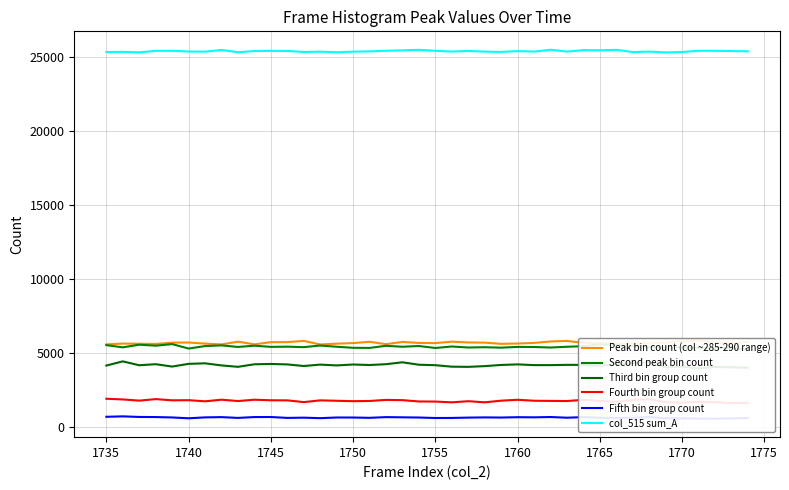

Reading left to right, extract all data points from this chart.

Peak bin count (col ~285-290 range): 5560	5616	5602	5591	5678	5687	5611	5558	5743	5564	5710	5715	5796	5553	5610	5649	5736	5573	5727	5657	5648	5745	5691	5679	5597	5619	5659	5758	5795	5662	5642	5632	5604	5632	5665	5797	5830	5698	5626	5731
Second peak bin count: 5510	5360	5539	5472	5581	5279	5446	5493	5387	5472	5392	5406	5373	5483	5401	5330	5322	5464	5401	5450	5317	5417	5350	5369	5339	5390	5384	5349	5400	5437	5568	5512	5436	5385	5349	5354	5320	5342	5296	5250
Third bin group count: 4130	4413	4150	4222	4062	4245	4281	4140	4044	4216	4238	4208	4099	4194	4139	4201	4167	4222	4350	4186	4155	4055	4042	4091	4171	4209	4160	4159	4178	4174	4121	4210	4298	4336	4004	4056	3941	4036	4015	3982
Fourth bin group count: 1887	1840	1760	1863	1780	1790	1714	1823	1732	1822	1784	1777	1660	1779	1750	1722	1737	1810	1793	1703	1697	1644	1722	1645	1757	1818	1752	1741	1733	1813	1738	1675	1813	1856	1654	1624	1680	1660	1593	1611
Fifth bin group count: 668	697	657	649	623	567	628	645	593	649	652	593	609	575	620	618	598	645	632	618	586	590	613	626	617	640	631	652	606	645	605	589	598	649	571	566	544	538	558	591
col_515 sum_A: 25316	25328	25293	25397	25397	25349	25342	25452	25300	25385	25398	25386	25318	25342	25299	25341	25358	25401	25429	25463	25398	25346	25389	25341	25322	25377	25344	25467	25345	25442	25433	25464	25313	25342	25290	25319	25401	25399	25378	25363